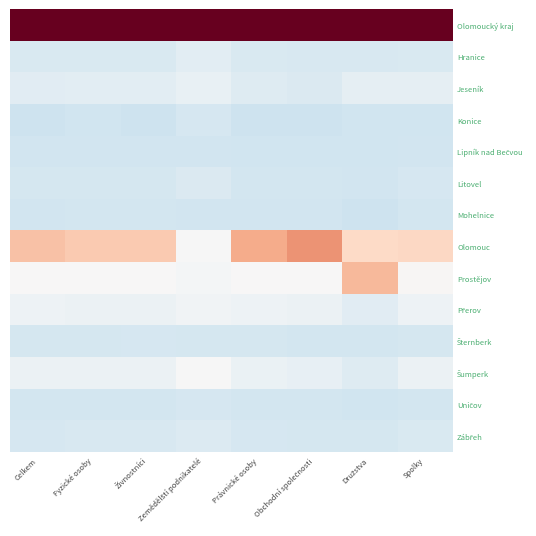

Which series has the largest total across all categories?

Olomoucký kraj